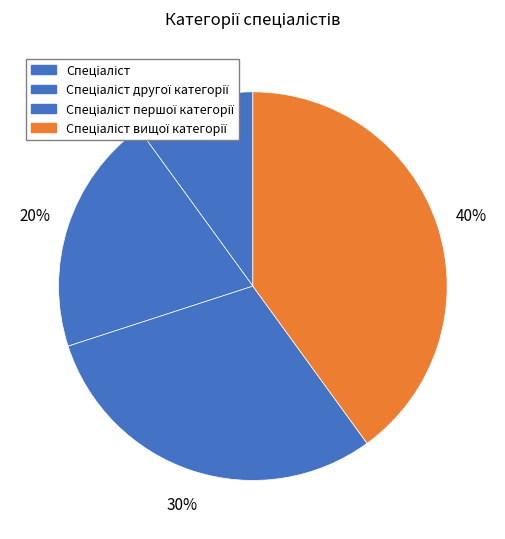

Which slice is the largest?

Спеціаліст вищої категорії